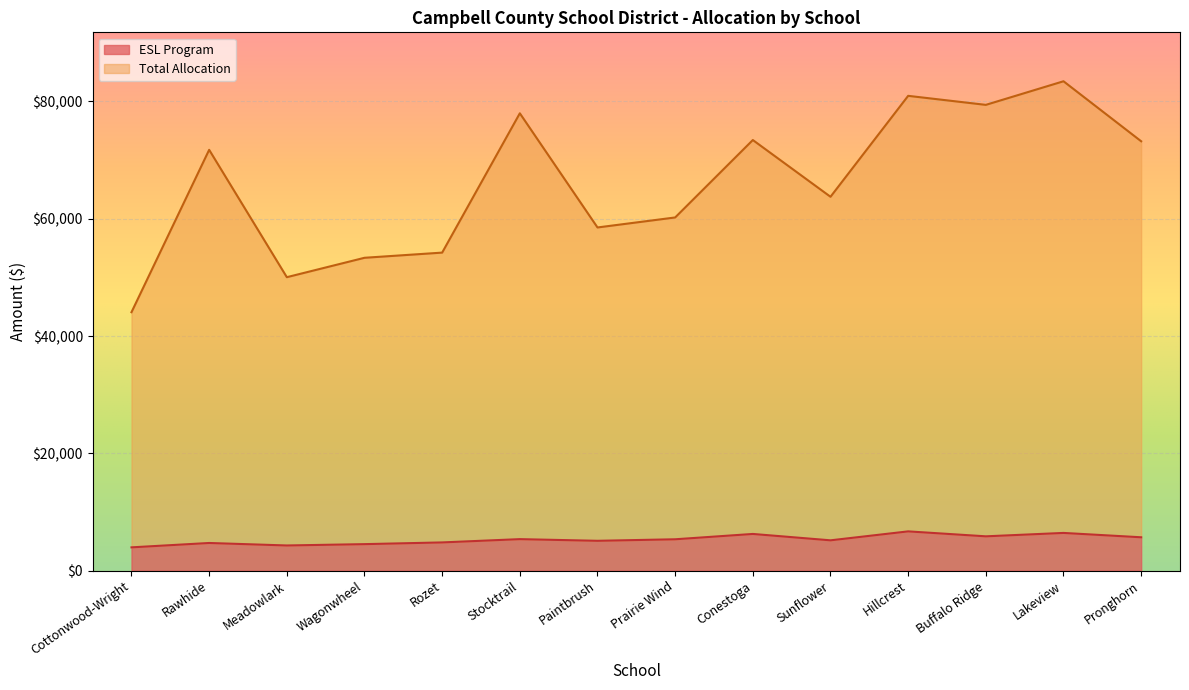

True or false: ESL Program has a value of 5366.9 at Stocktrail.

True